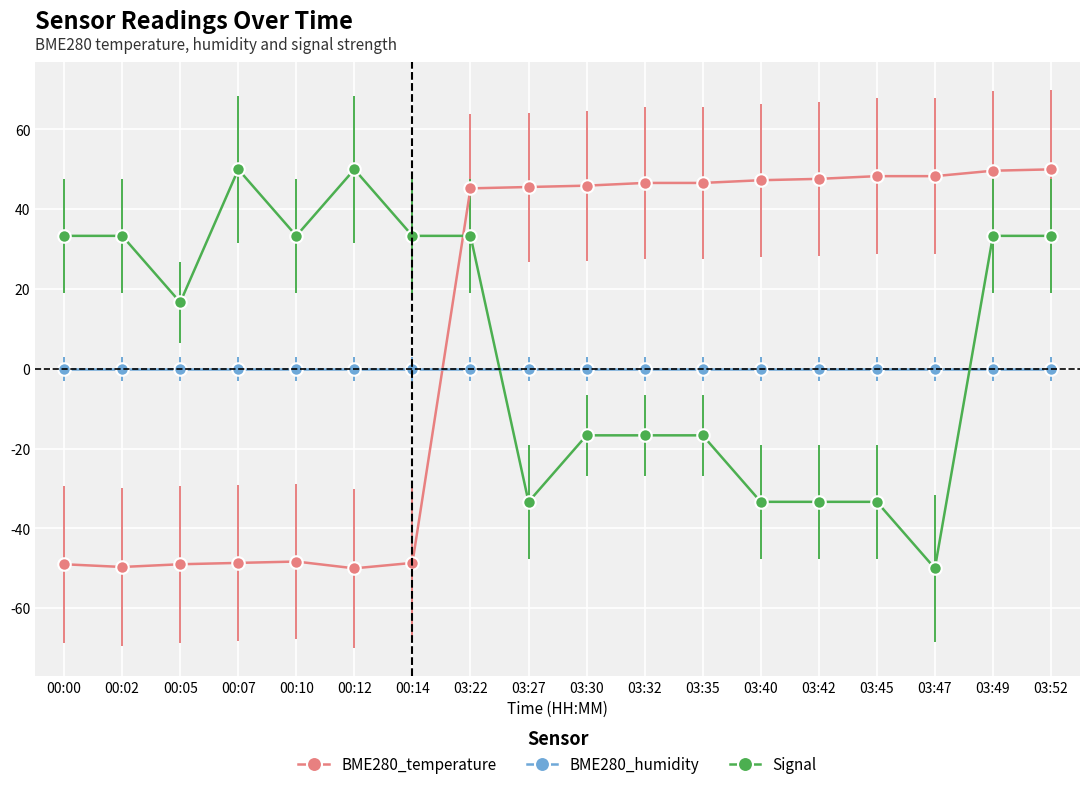

At how many categories does at least one series exceed 40?

13